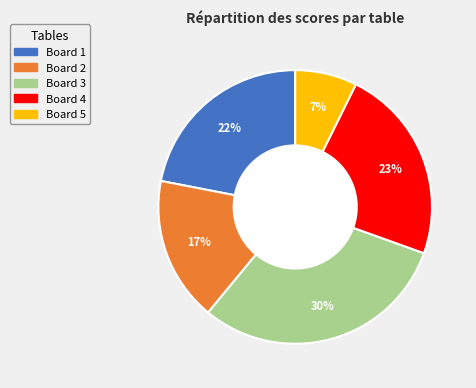

Is there any slice that represents more than half of the pie?

No